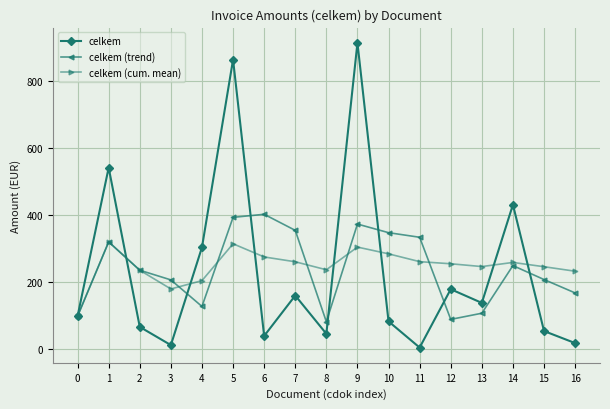

What is the value of the celkem (trend) point at the 7th from the left?

402.4